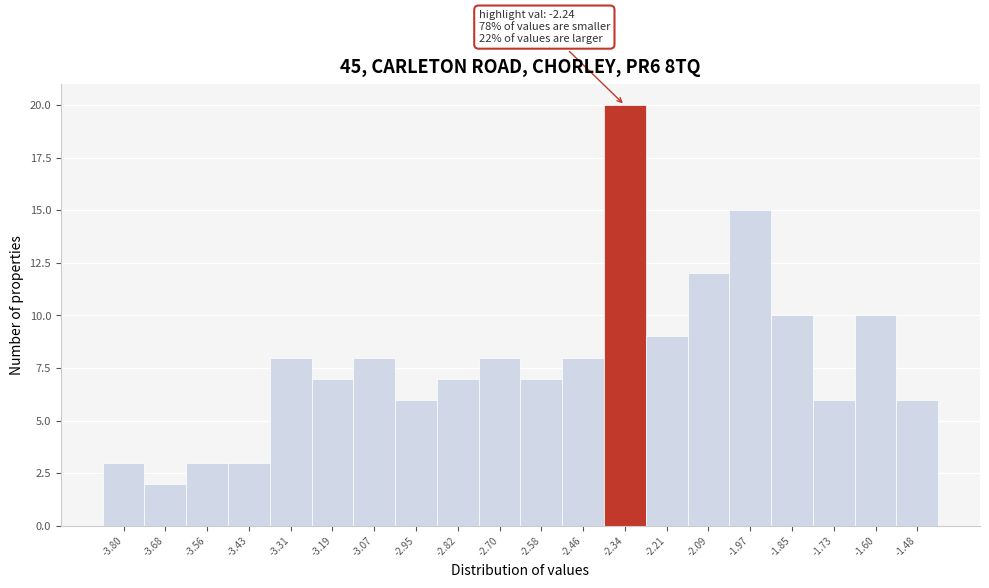

Reading left to right, transcribe all the data shown in this chart.

-3.80=3	-3.68=2	-3.56=3	-3.43=3	-3.31=8	-3.19=7	-3.07=8	-2.95=6	-2.82=7	-2.70=8	-2.58=7	-2.46=8	-2.34=20	-2.21=9	-2.09=12	-1.97=15	-1.85=10	-1.73=6	-1.60=10	-1.48=6